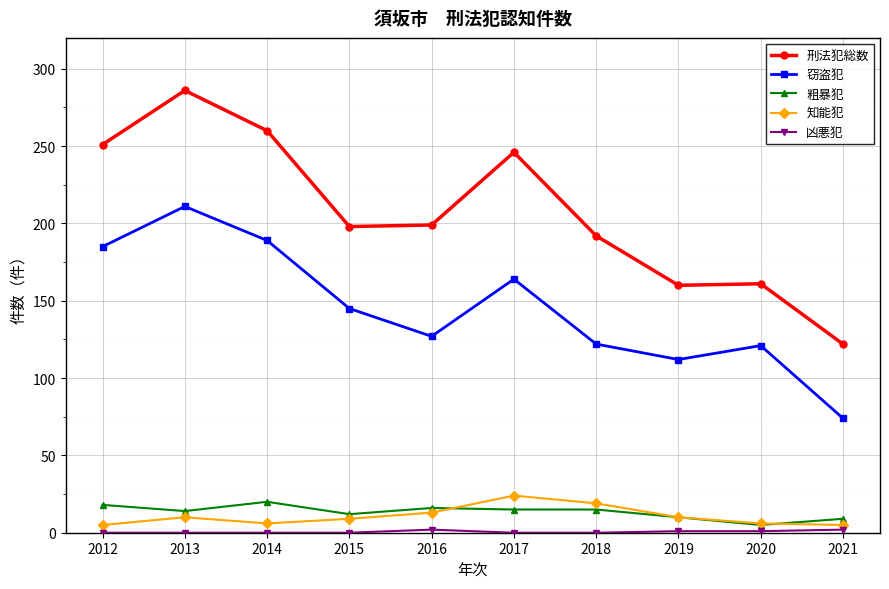

True or false: 粗暴犯 has more than 0 interior local peaks.

True